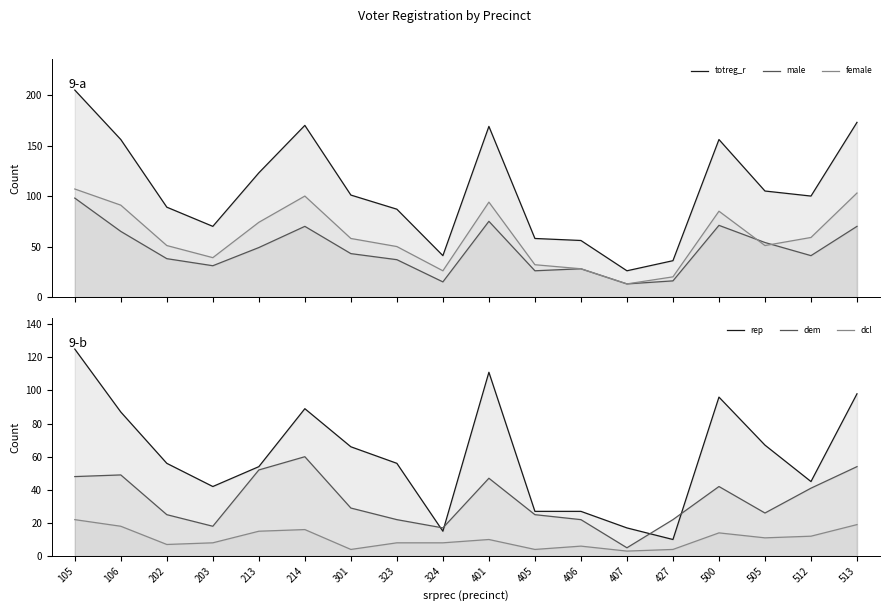

Rank the categories by rep value from highest to lowest.

105, 401, 513, 500, 214, 106, 505, 301, 202, 323, 213, 512, 203, 405, 406, 407, 324, 427